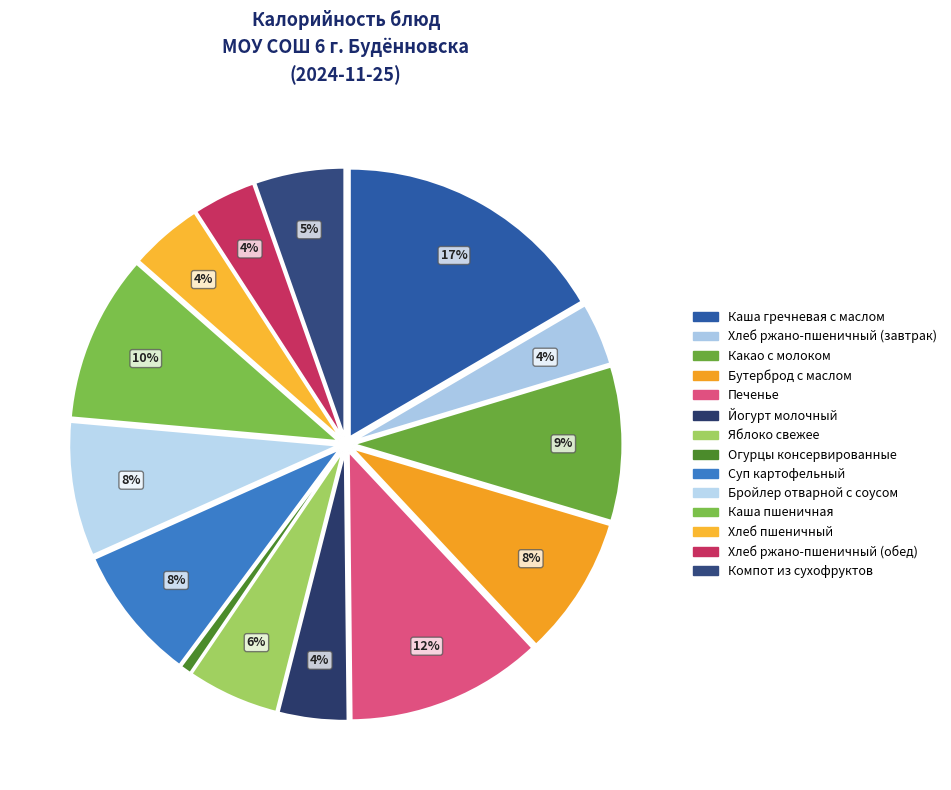

What is the total percentage of Яблоко свежее and Хлеб ржано-пшеничный (обед)?

9.3%